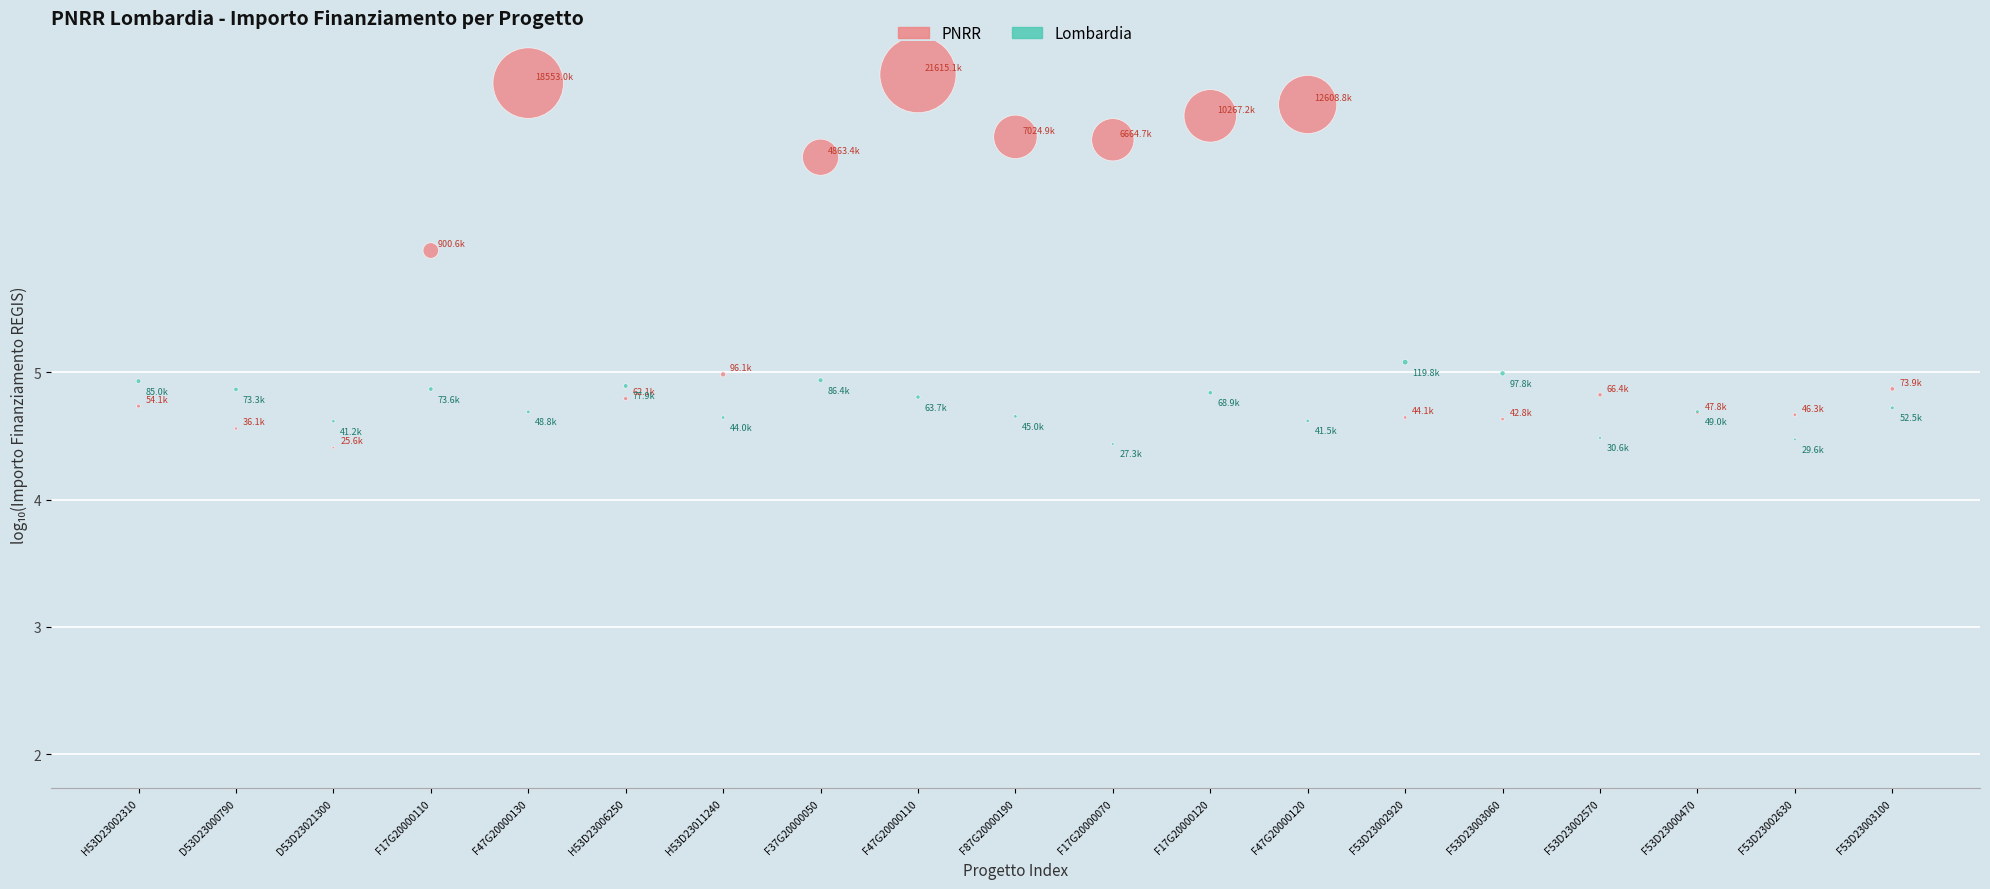

Which series has the widest spread of Y values?

PNRR